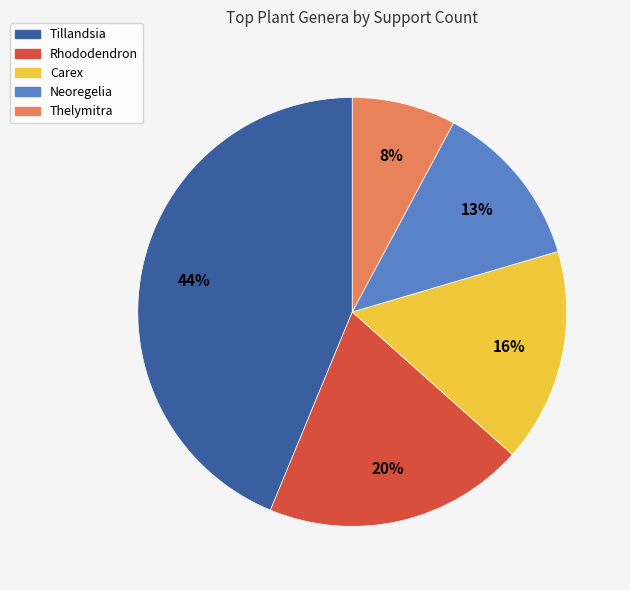

Rank the categories by value from lowest to highest.

Thelymitra, Neoregelia, Carex, Rhododendron, Tillandsia